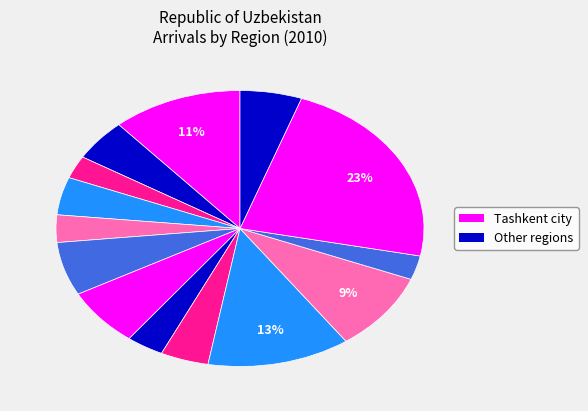

How many slices are in this pie chart?

14